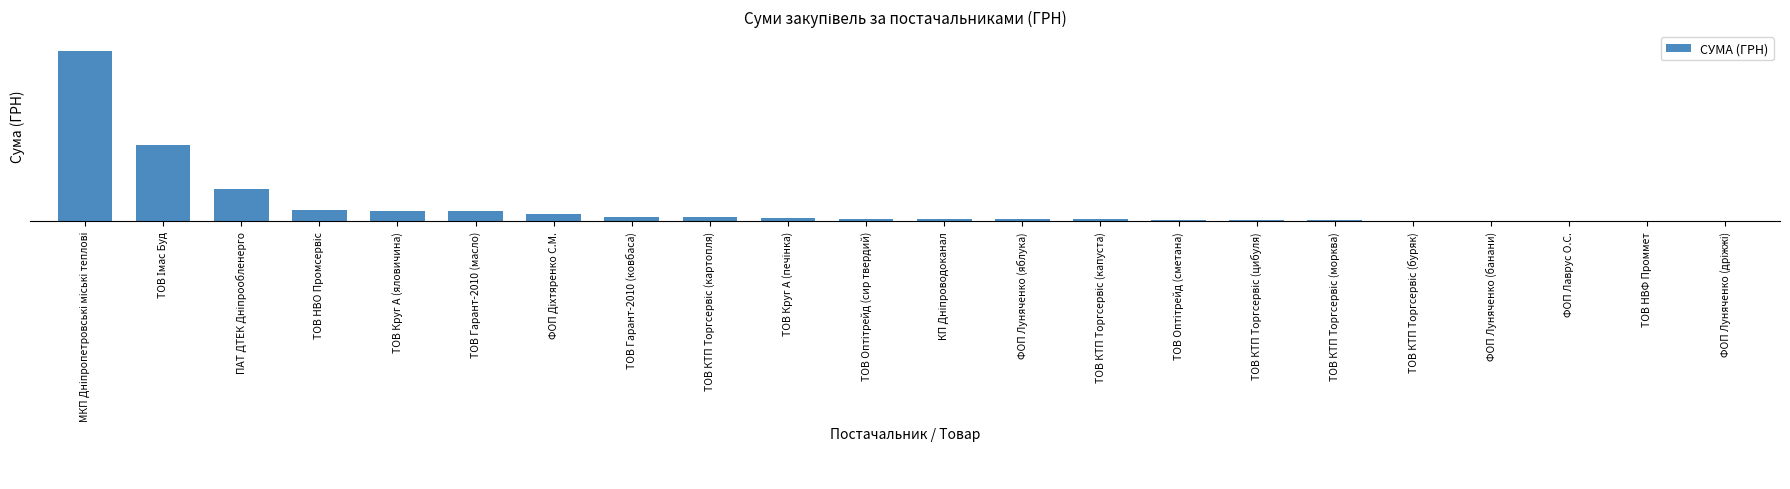

What is the difference between the maximum and minimum values?

220416.5